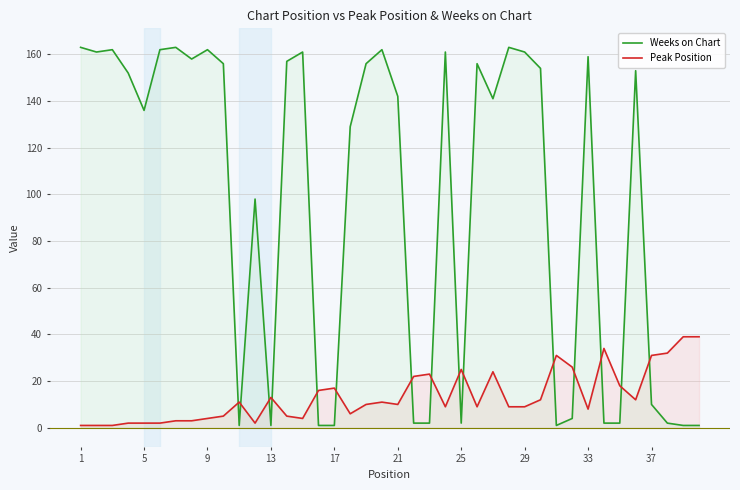

The value of Peak Position at 17 is 4. True or false?

False